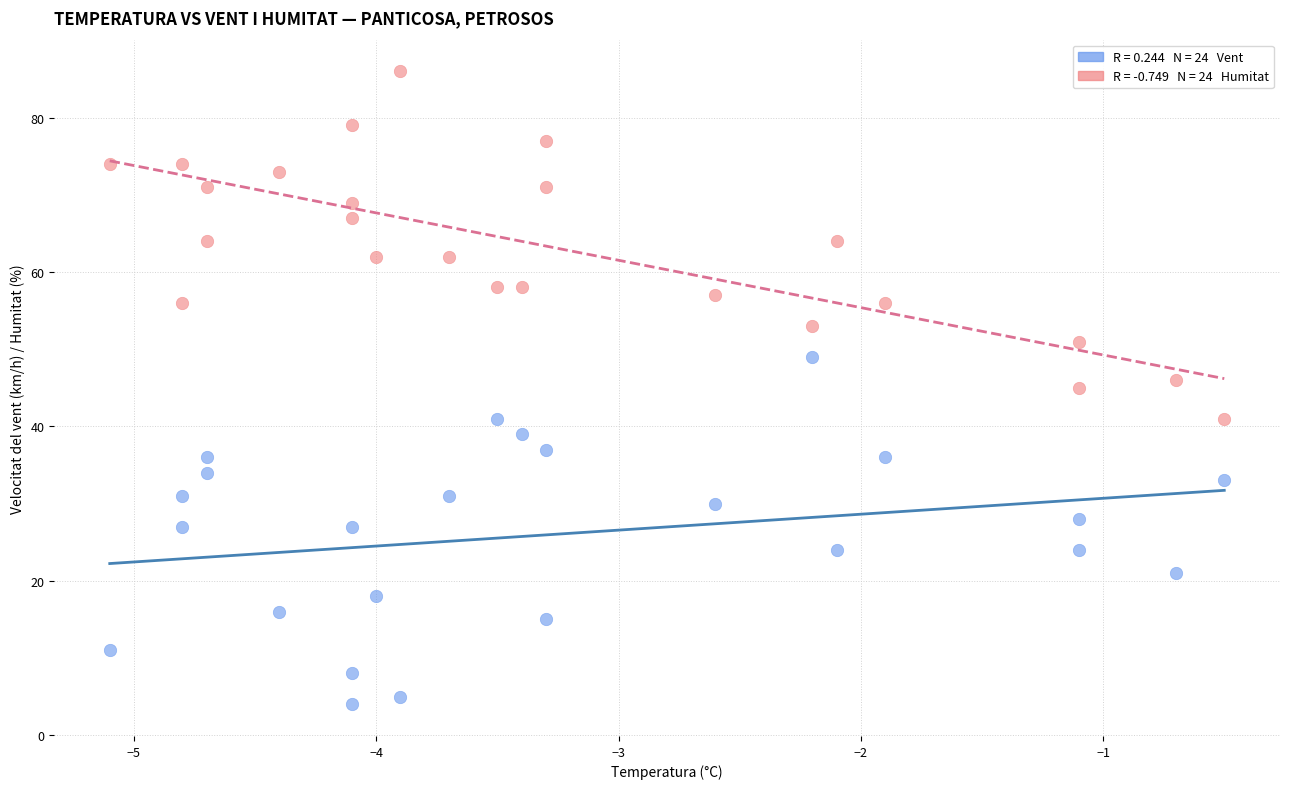

Across all data points, what is the range of Y values (max minus min)?

82